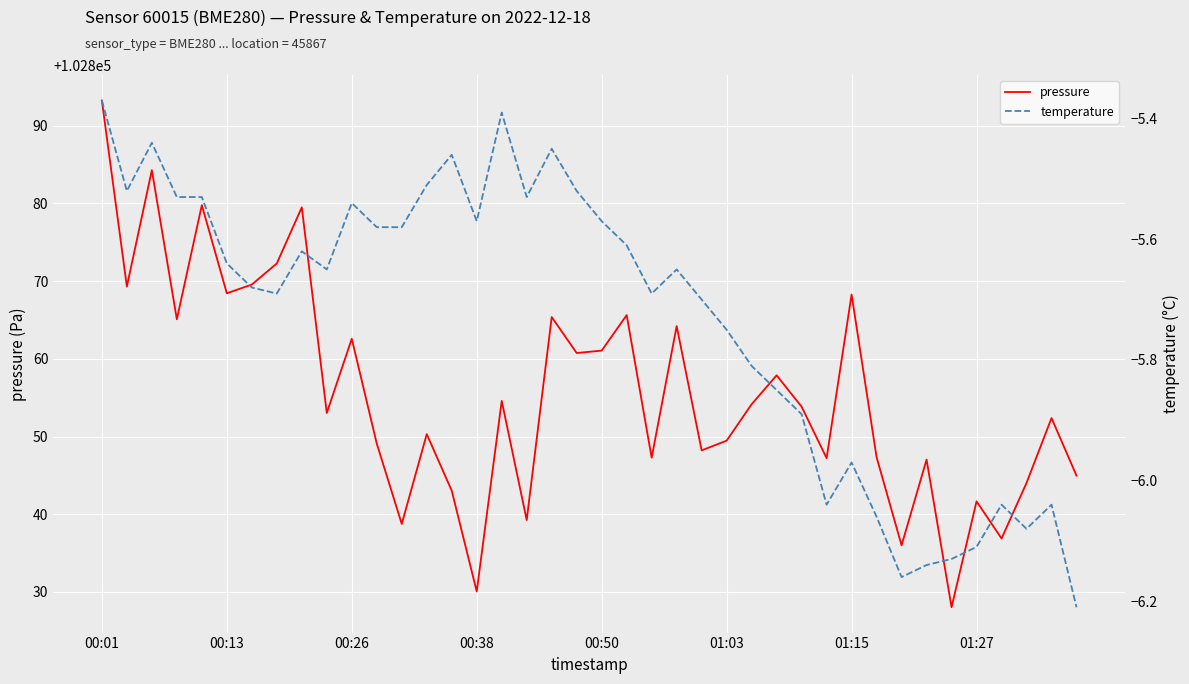

True or false: pressure and temperature cross at least once.

False